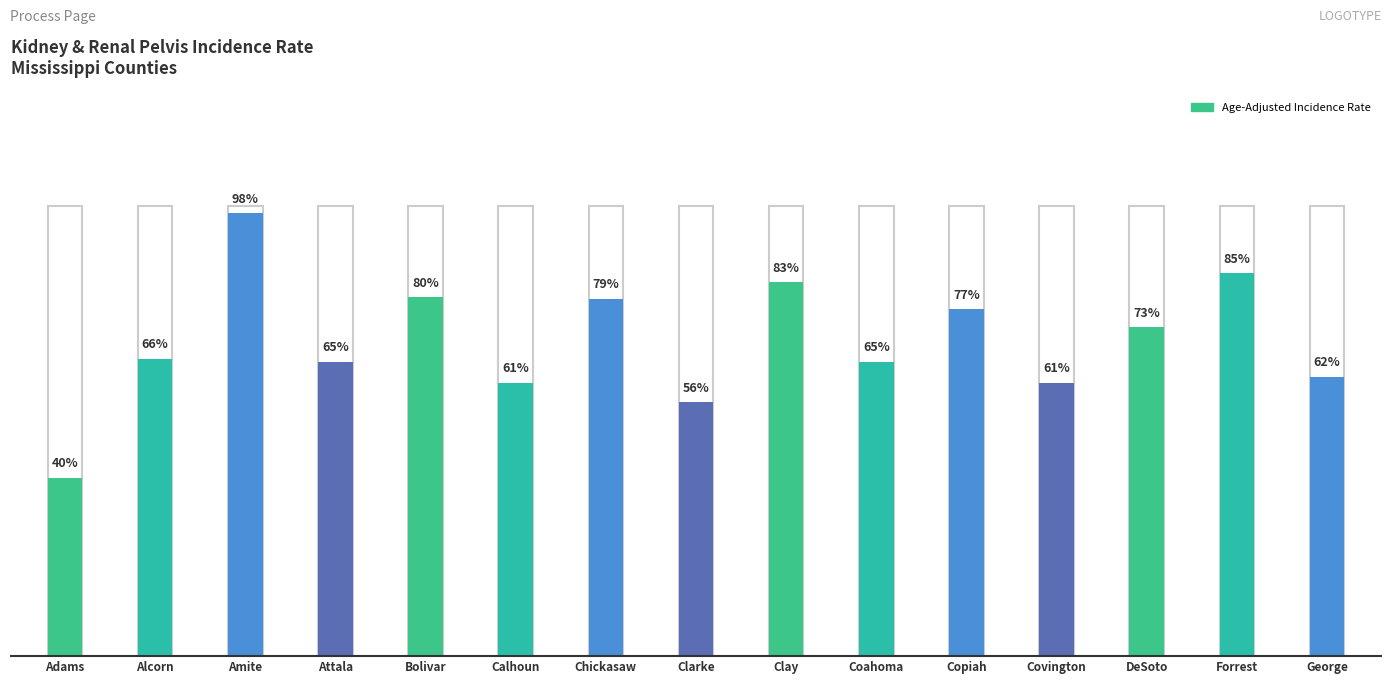

Which label corresponds to the largest value in the chart?

Amite